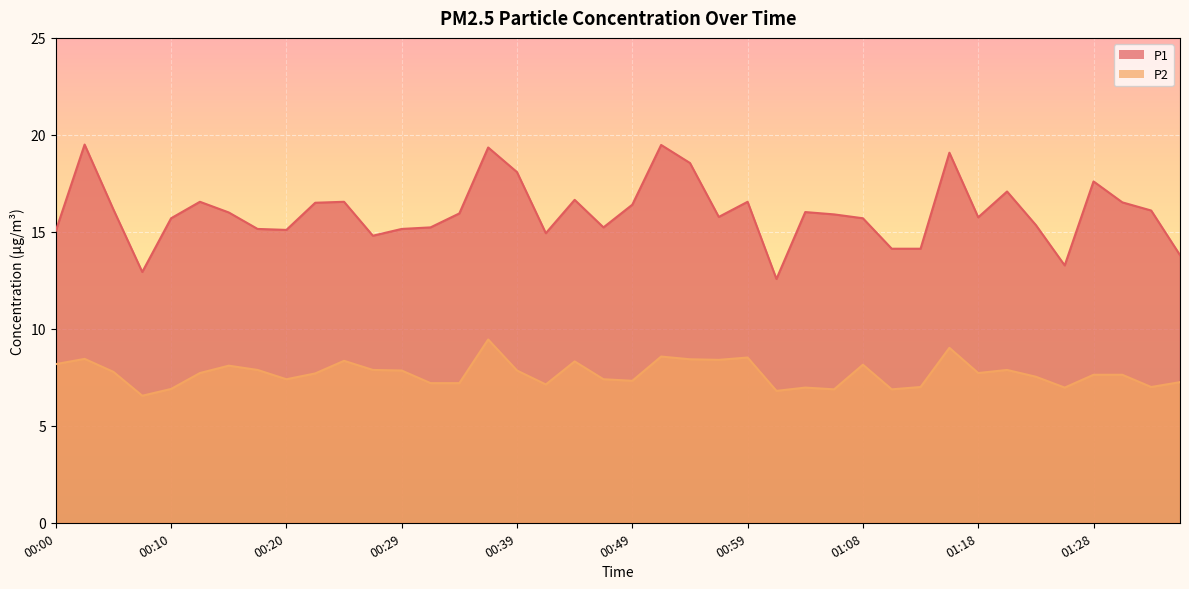

At which category is the sum across all series the highest?

00:37